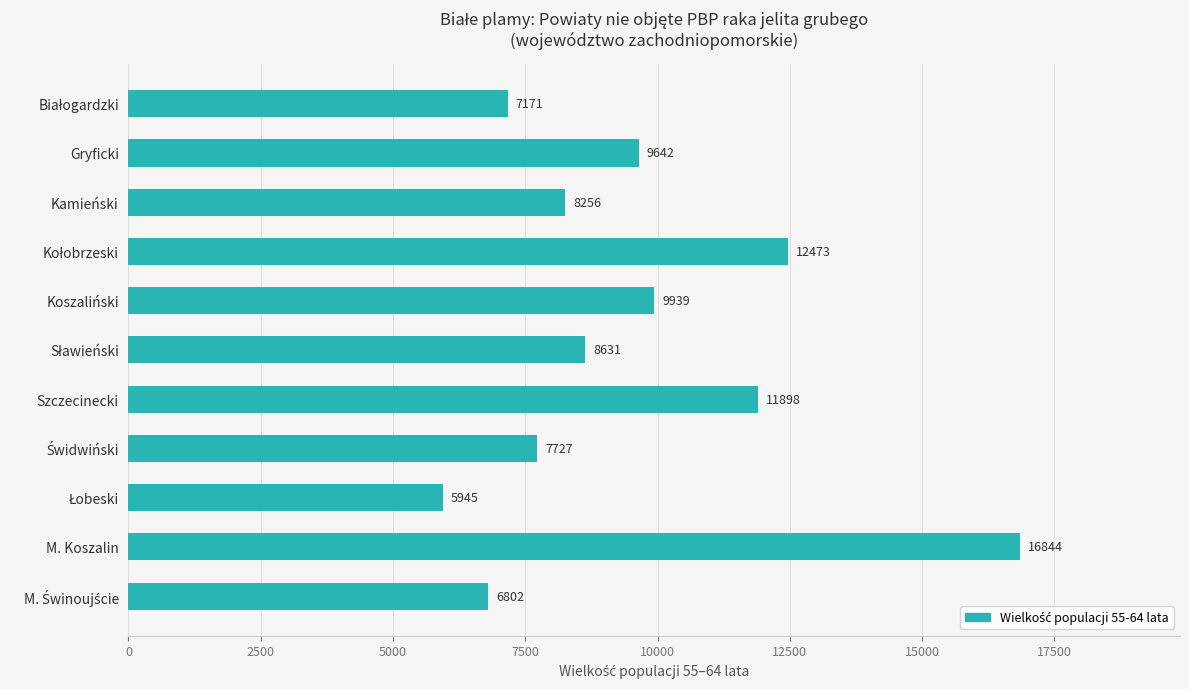

How many series are shown in this chart?

1